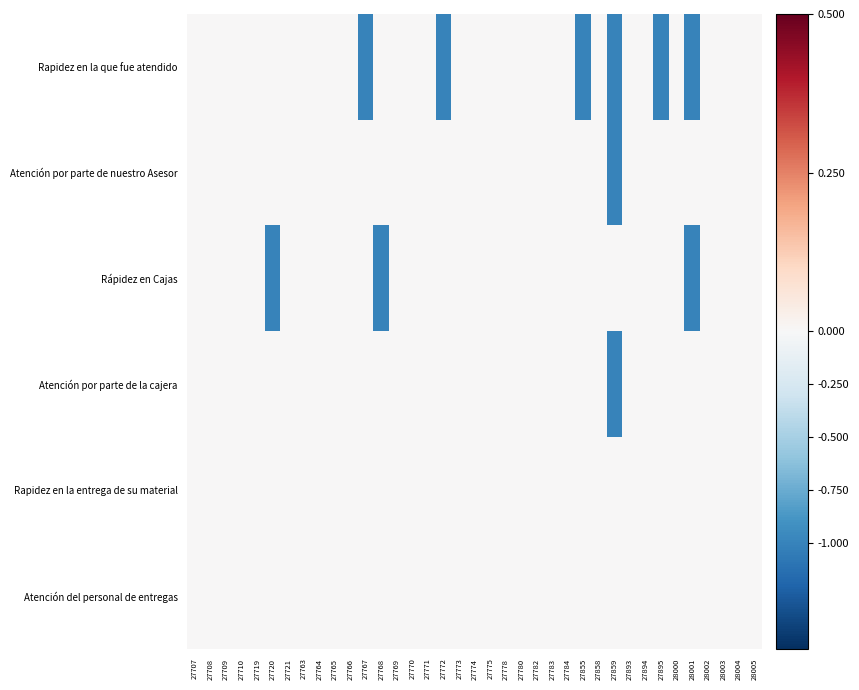

What is the total value across all series at 27778?

60